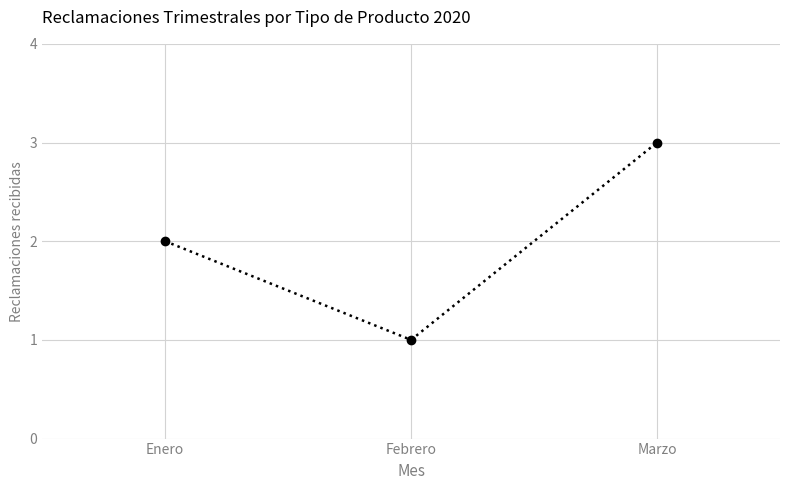

Is this an area chart (filled region under the line)?

No